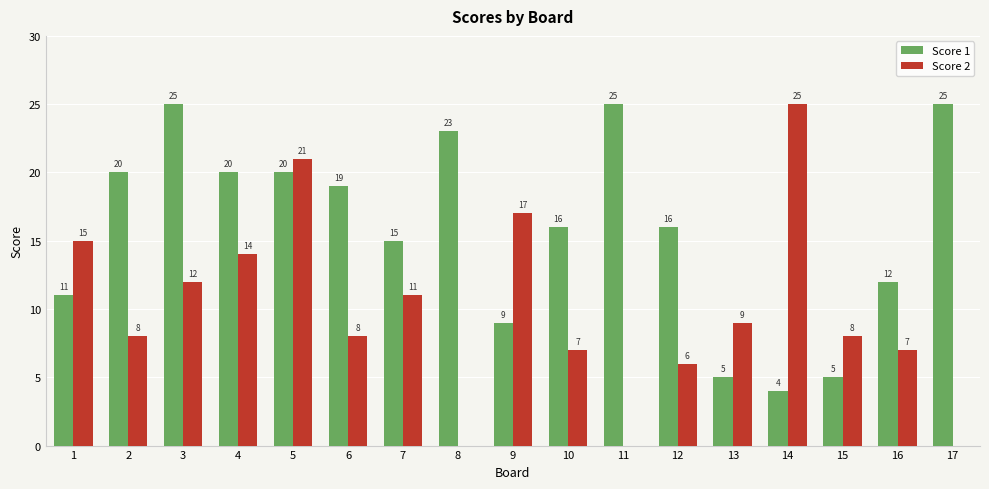

What are all the series names shown in the legend?

Score 1, Score 2